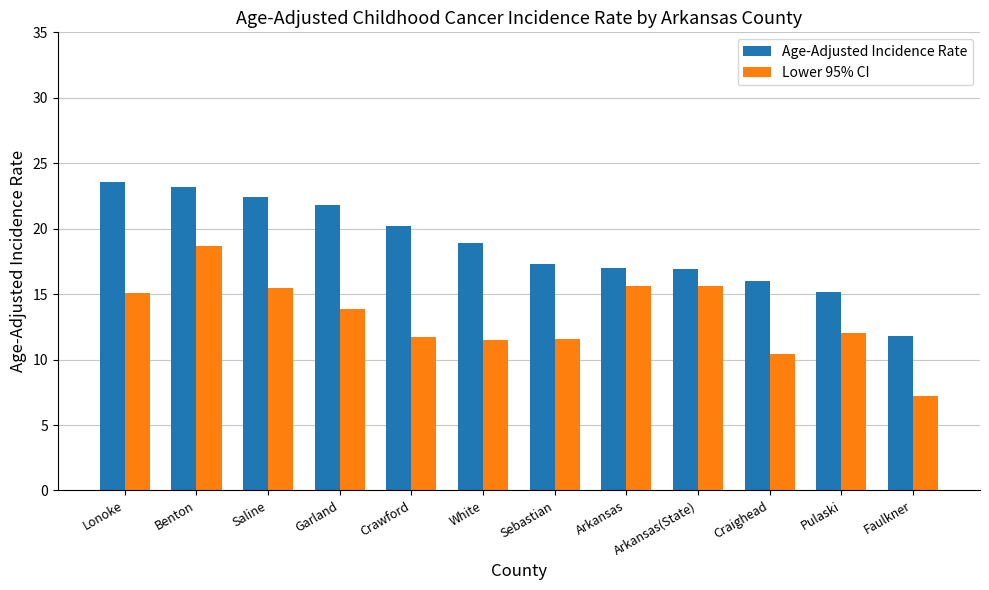

What is the average value of the Age-Adjusted Incidence Rate series?

18.7